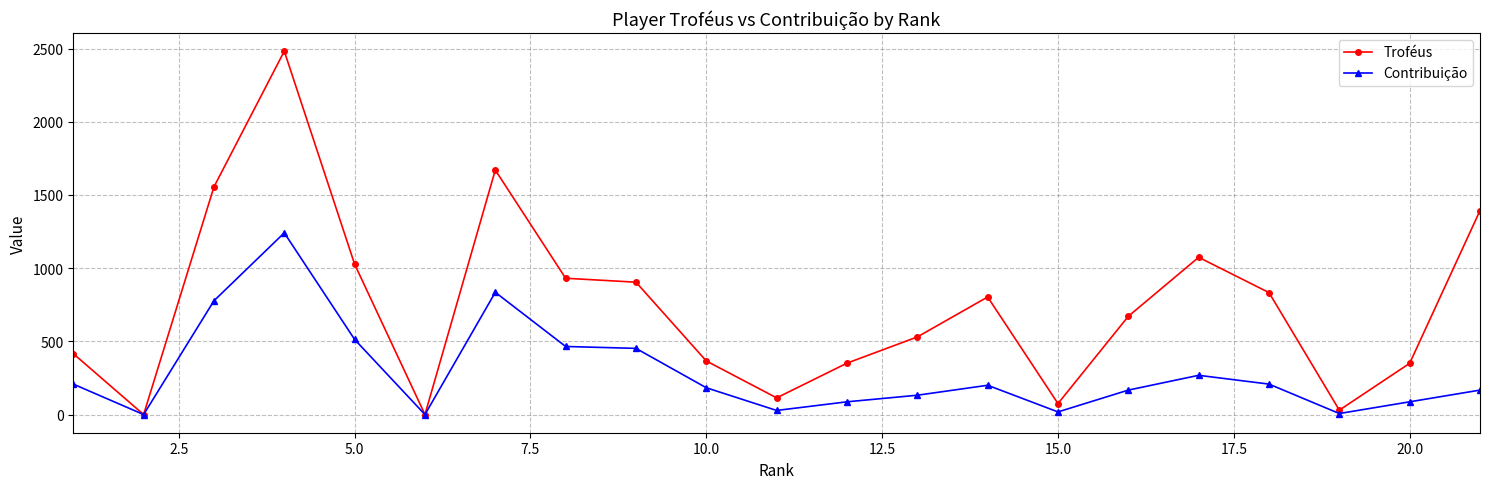

Rank the series by their maximum value, from highest to lowest.

Troféus, Contribuição